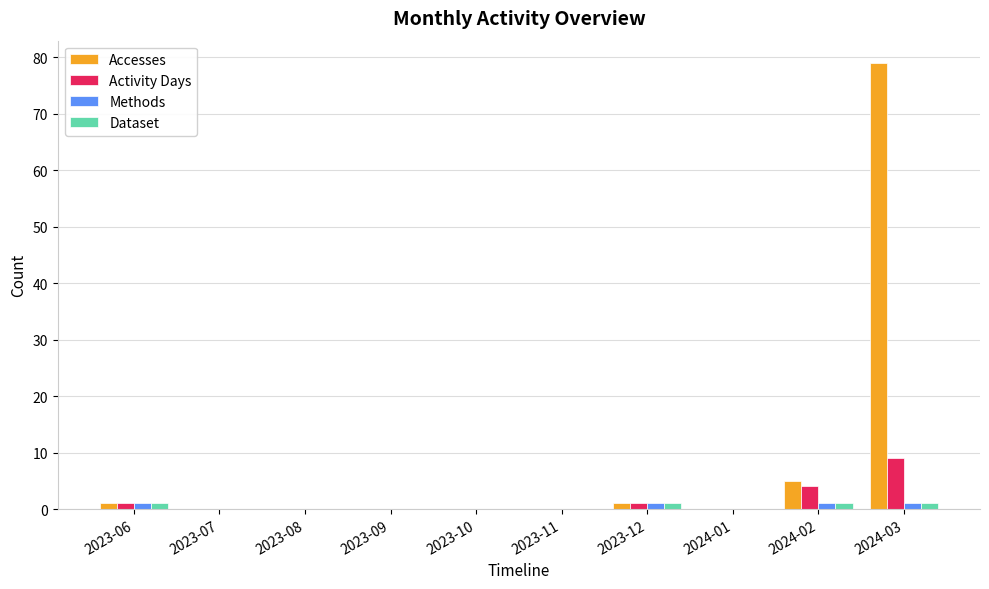

The value of Dataset at 2023-07 is 0. True or false?

True